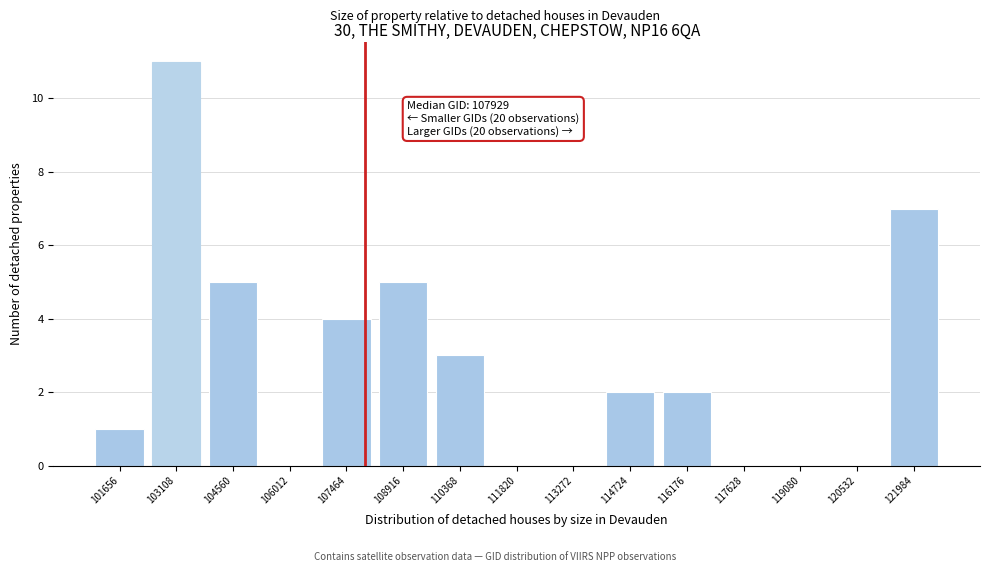

Which range on the x-axis has the tallest bar?

102400 to 103800